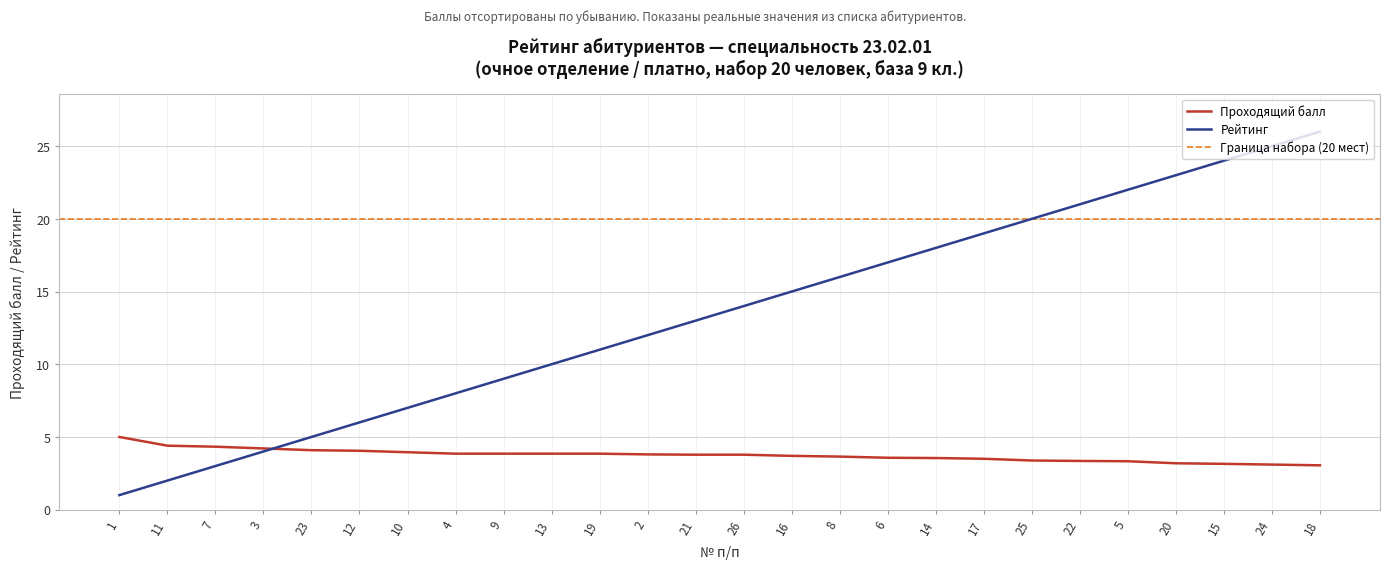

Between which two adjacent categories do Рейтинг and Проходящий балл first intersect?

3 and 23